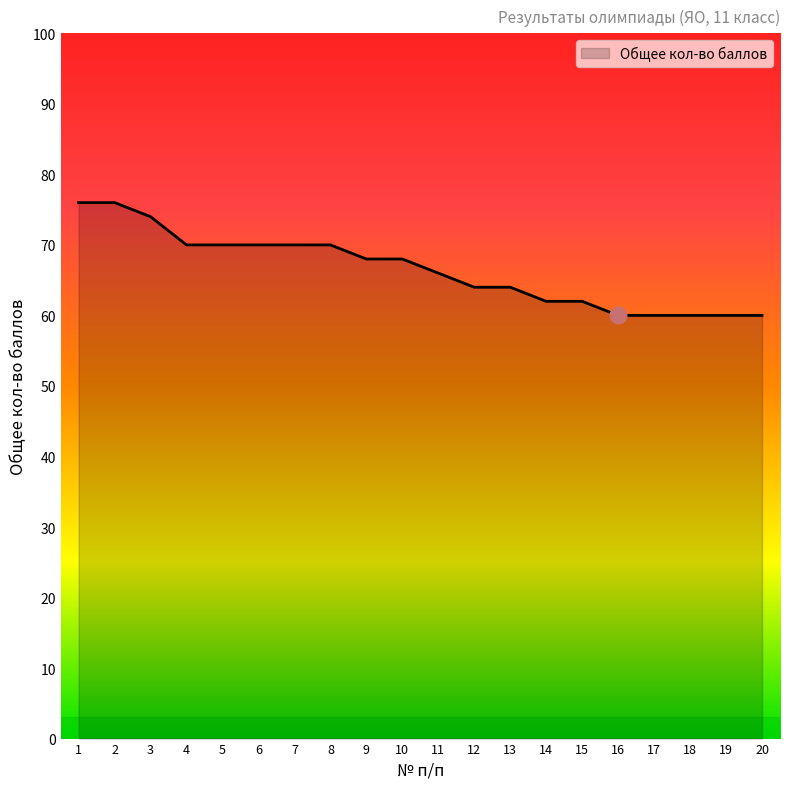

What is the smallest value displayed?

60